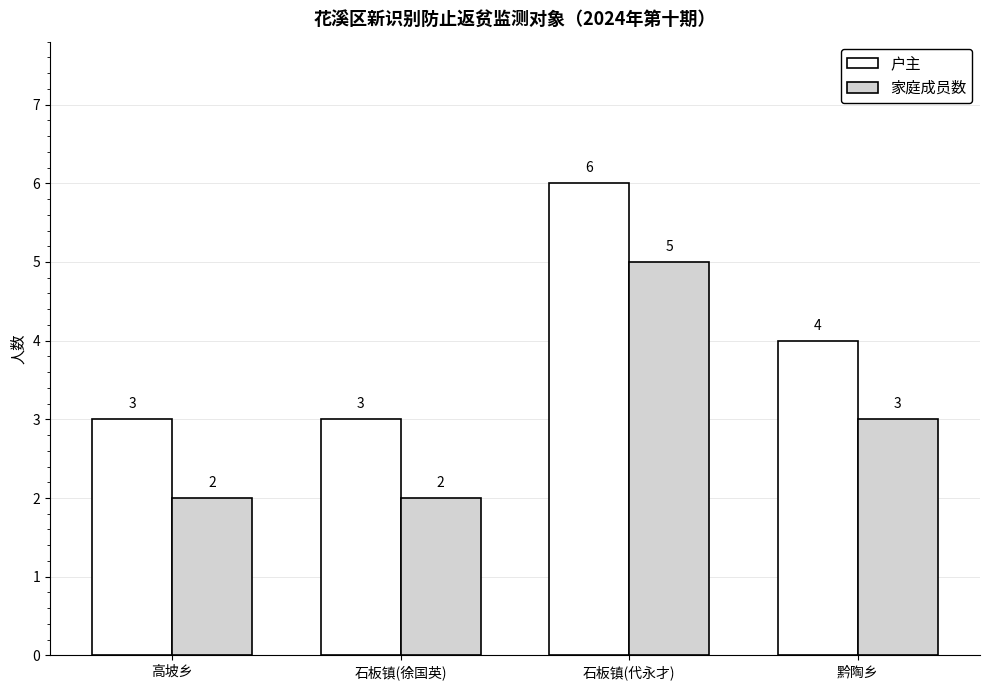

At which category is the sum across all series the highest?

石板镇(代永才)